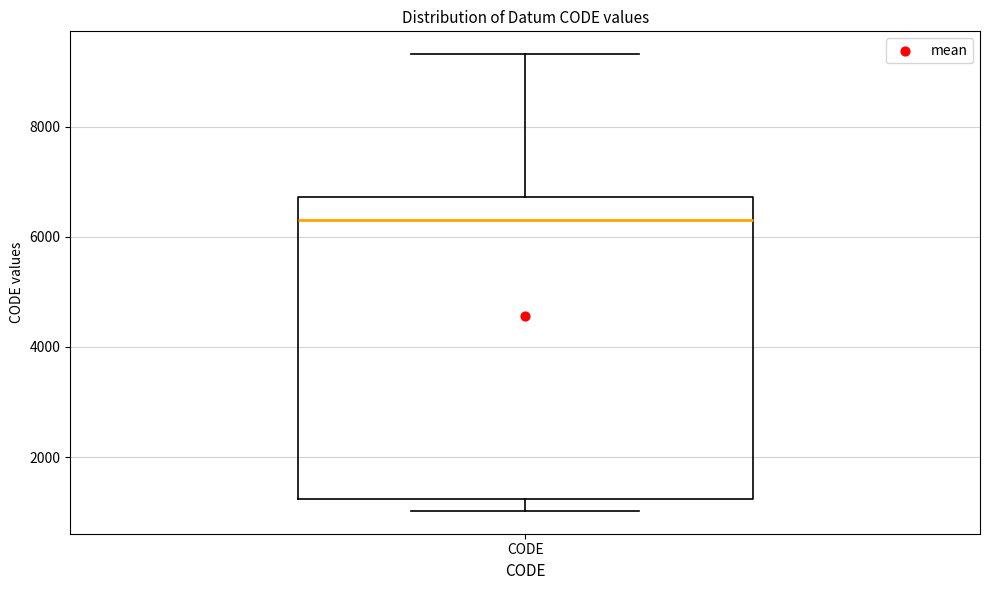

Read this box plot against the y-axis: the position of the median line, the range covered by the box, and the ends of both whiskers. The values are not printed on the chart, so give them approximately, as read against the axis.

median 6200, box 1200 to 6800, whiskers 1000 to 9400